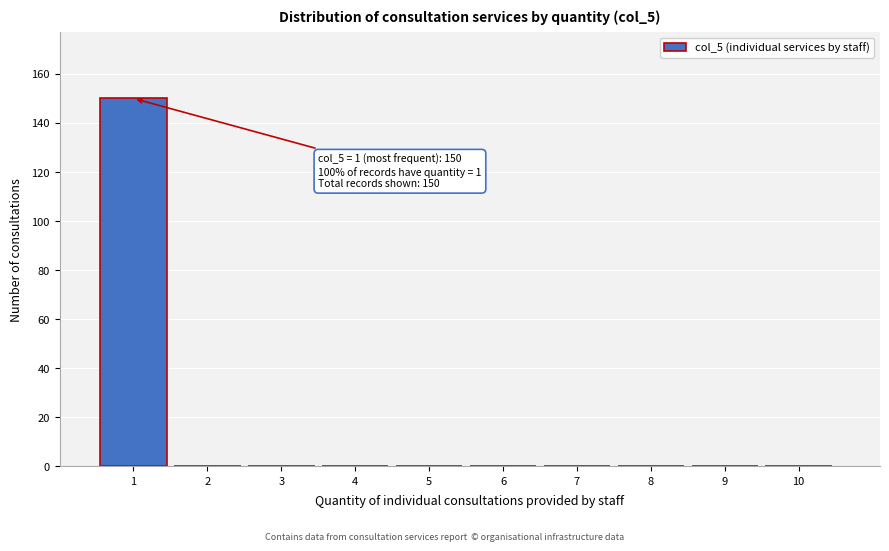

Over which range of the x-axis is the bar tallest?

0.5 to 1.5